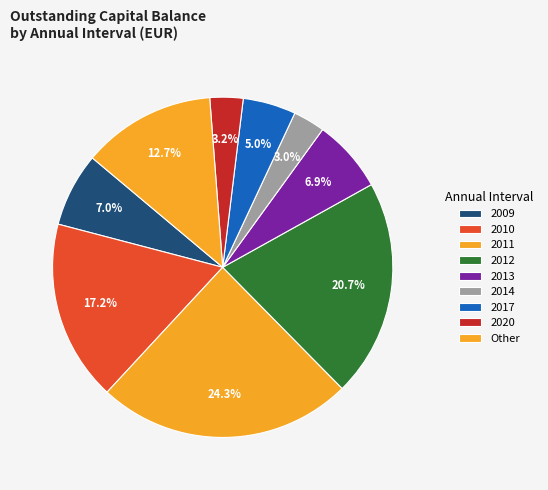

Count the number of slices in the pie.

9